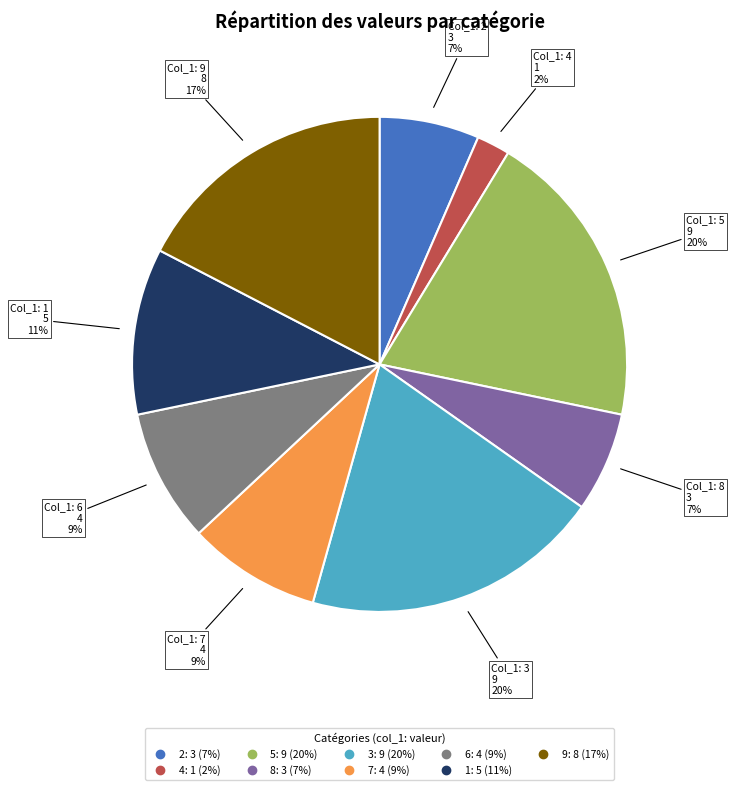

Is there any slice that represents more than half of the pie?

No